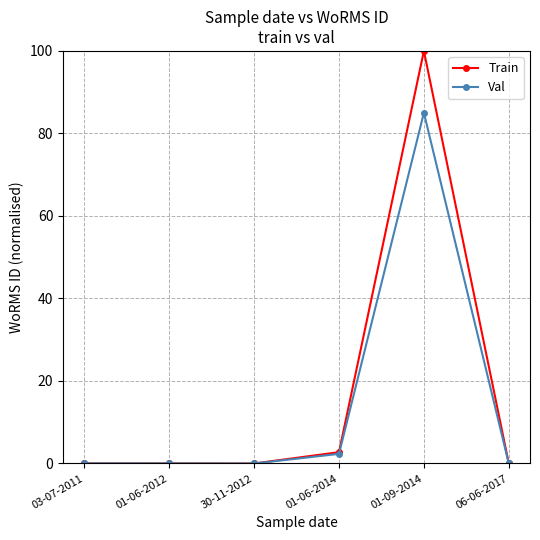

List the series in order of their overall mean, highest first.

Train, Val